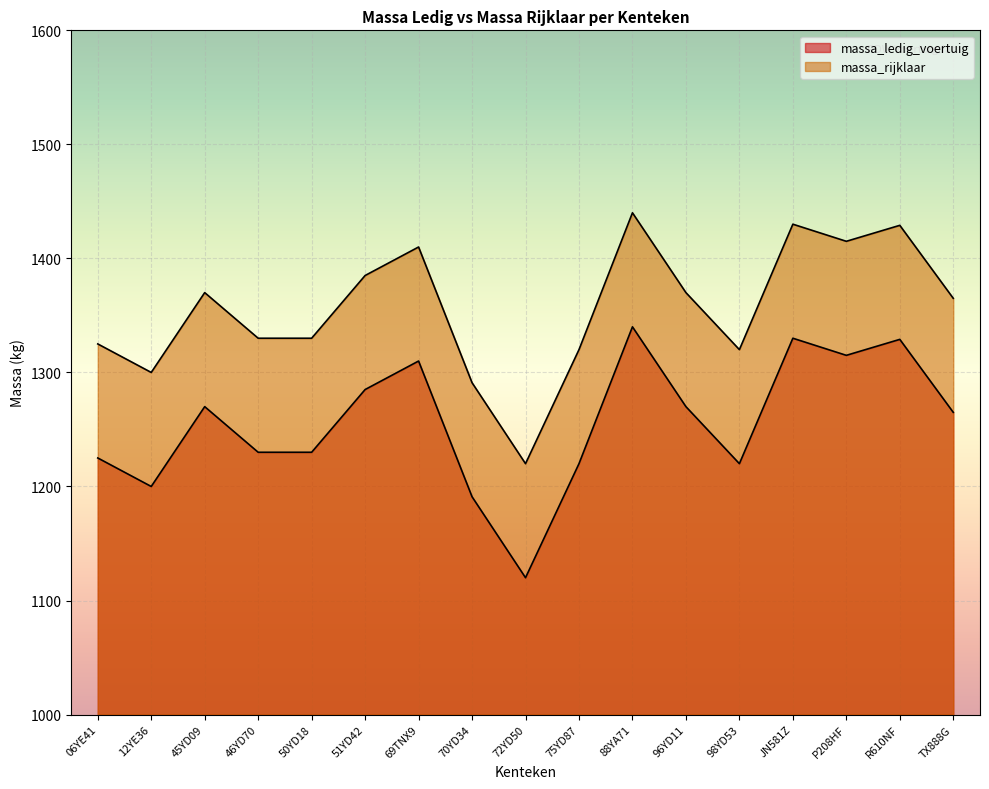

Count the number of categories in the chart.

17